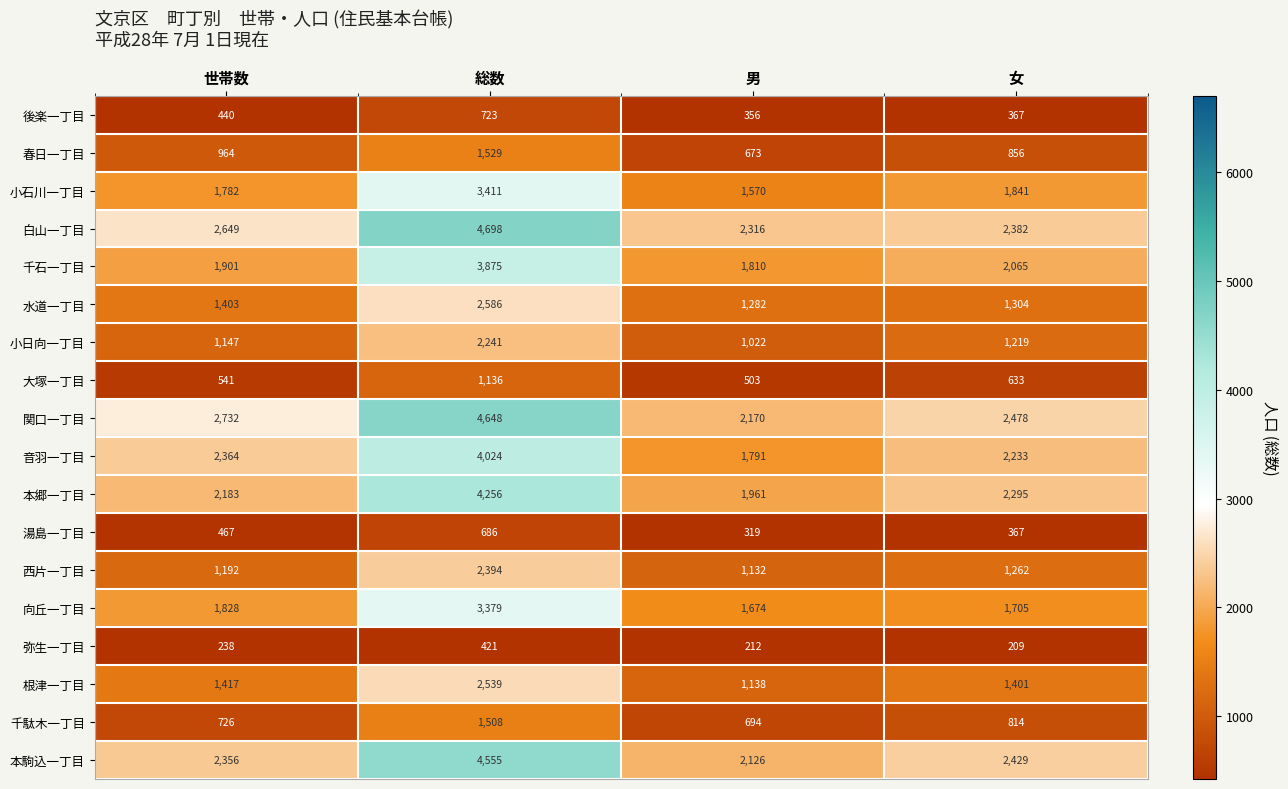

At which label is 向丘一丁目 closest to 2526?

世帯数